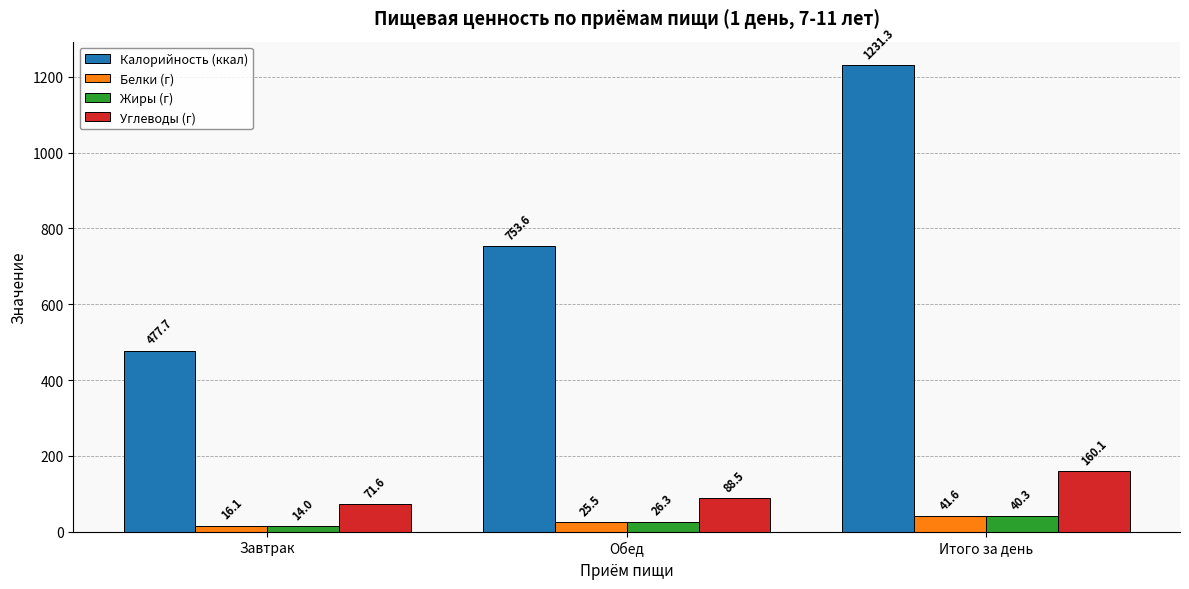

Which series has the widest spread of values?

Калорийность (ккал)